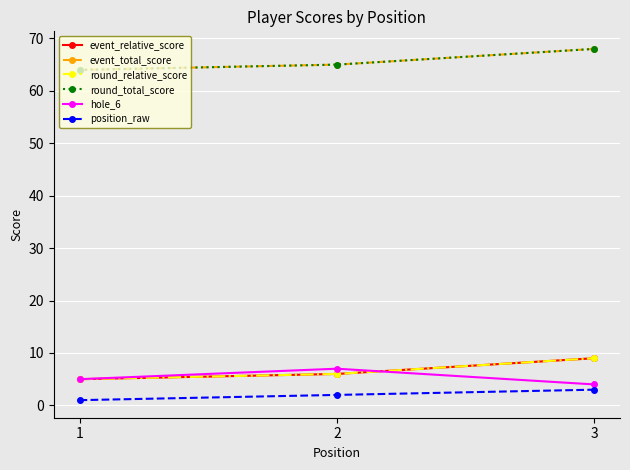

Between 1 and 3, which is larger?

3